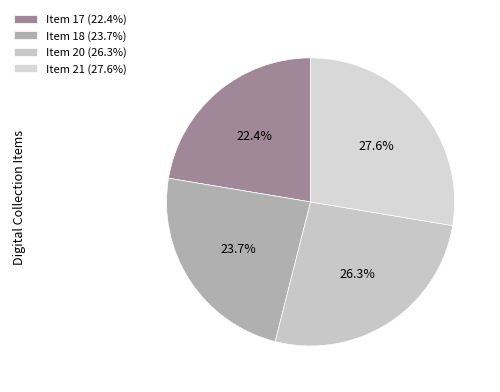

Is there any slice that represents more than half of the pie?

No